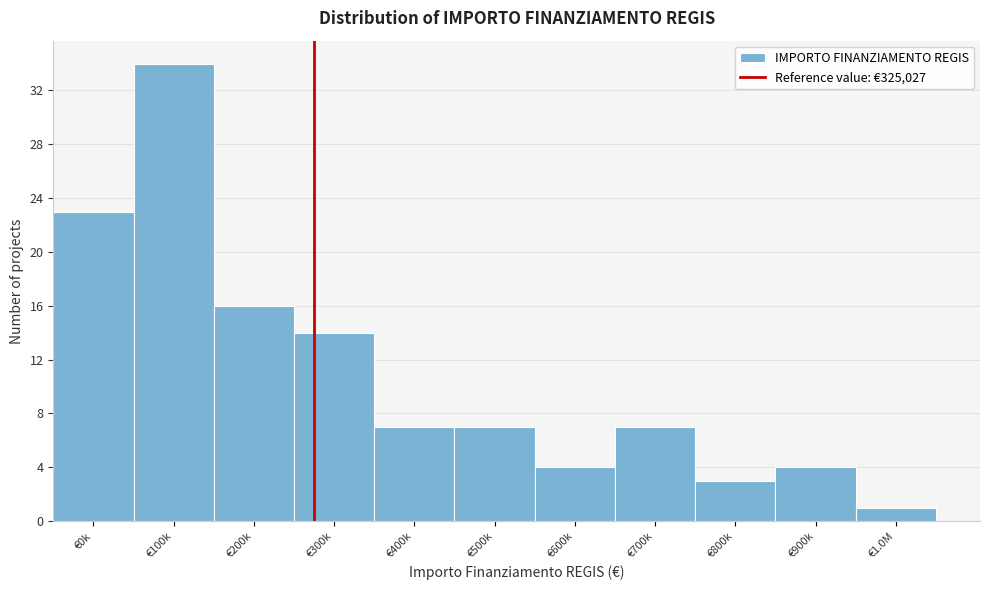

Reading left to right, transcribe all the data shown in this chart.

23	34	16	14	7	7	4	7	3	4	1